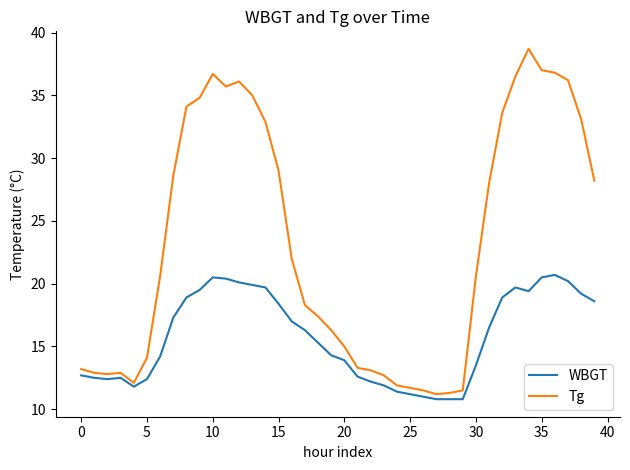

List the series in order of their overall mean, highest first.

Tg, WBGT